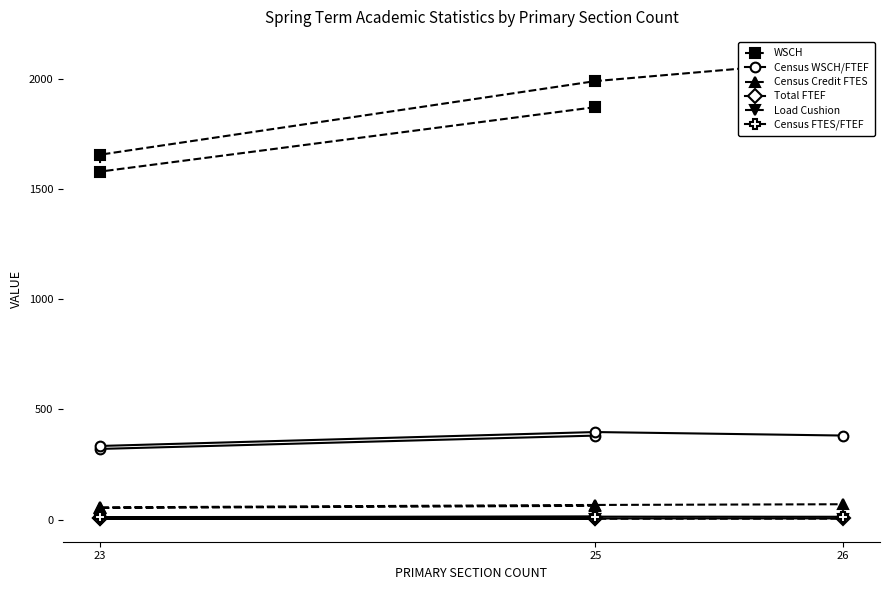

What is the difference between the maximum and minimum values in the Census FTES/FTEF series?

2.6